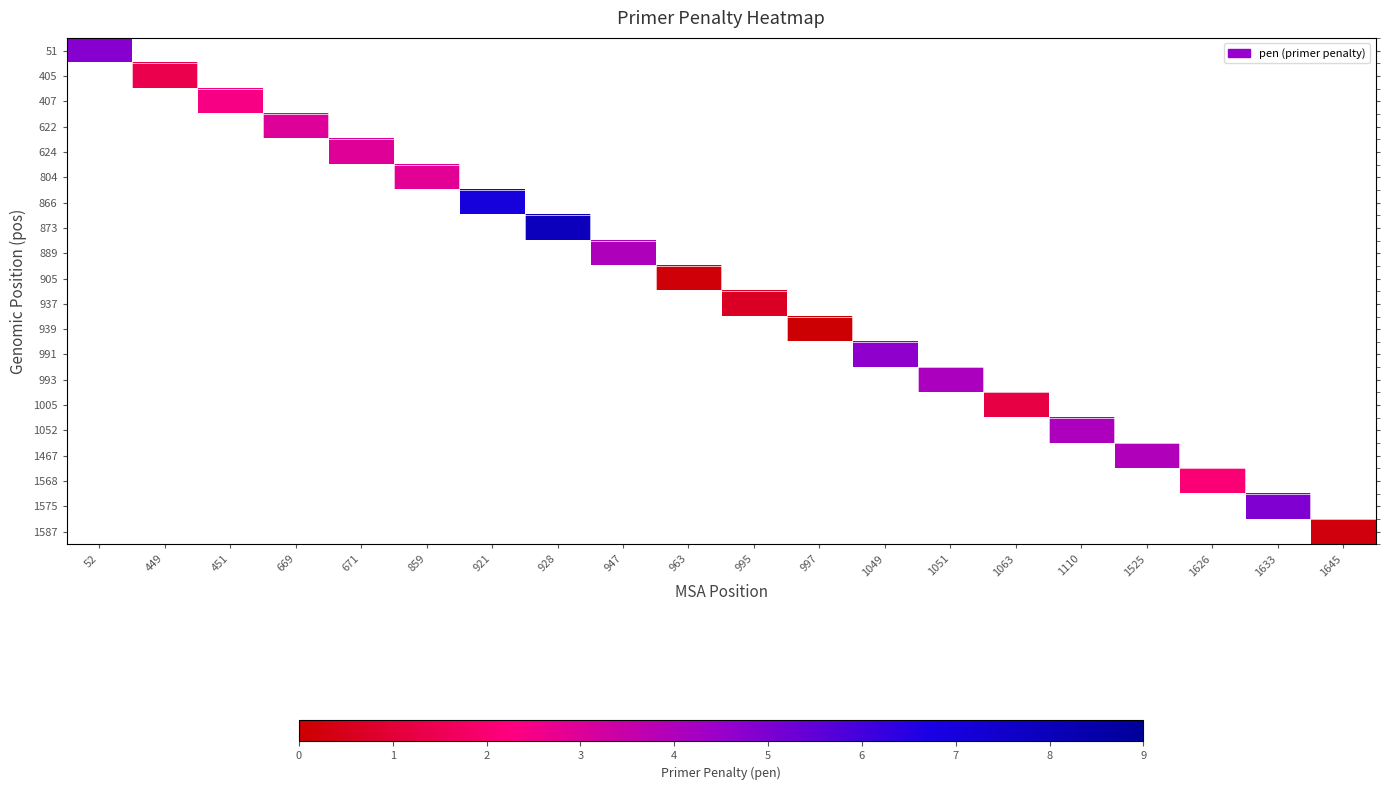

List the labels in order of 889 value, smallest first.

52, 449, 451, 669, 671, 859, 921, 928, 947, 963, 995, 997, 1049, 1051, 1063, 1110, 1525, 1626, 1633, 1645